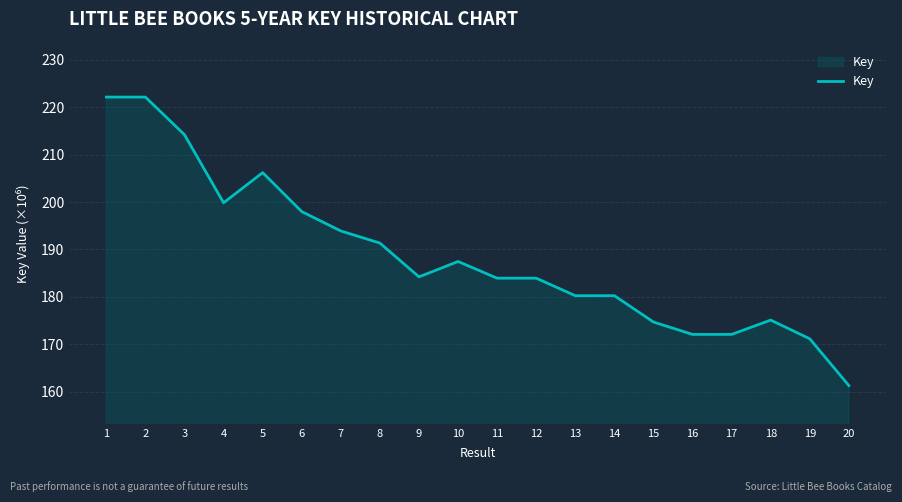

What is the sum of the values at 17 and 11?

356.0